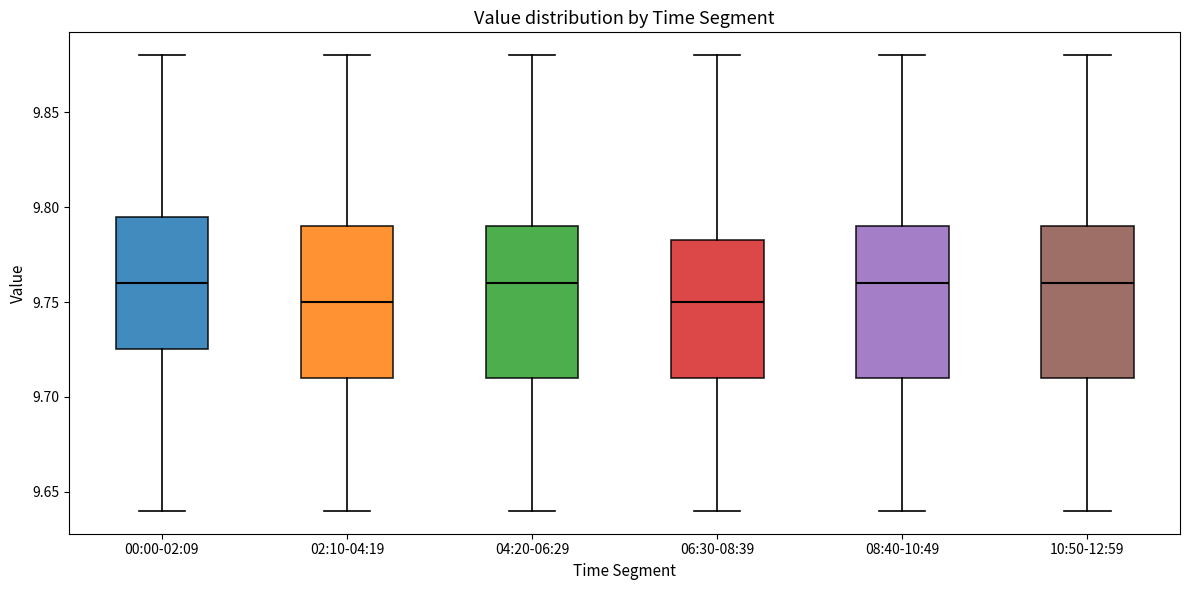

Reading left to right, transcribe this box plot: for each box, give where its median line is, the range the box spans, and where its two whiskers end, as read against the y-axis. The values are not printed on the chart, so give them approximately, as read against the axis.

00:00-02:09: median 9.760, box 9.725 to 9.795, whiskers 9.640 to 9.880
02:10-04:19: median 9.750, box 9.710 to 9.790, whiskers 9.640 to 9.880
04:20-06:29: median 9.760, box 9.710 to 9.790, whiskers 9.640 to 9.880
06:30-08:39: median 9.750, box 9.710 to 9.785, whiskers 9.640 to 9.880
08:40-10:49: median 9.760, box 9.710 to 9.790, whiskers 9.640 to 9.880
10:50-12:59: median 9.760, box 9.710 to 9.790, whiskers 9.640 to 9.880